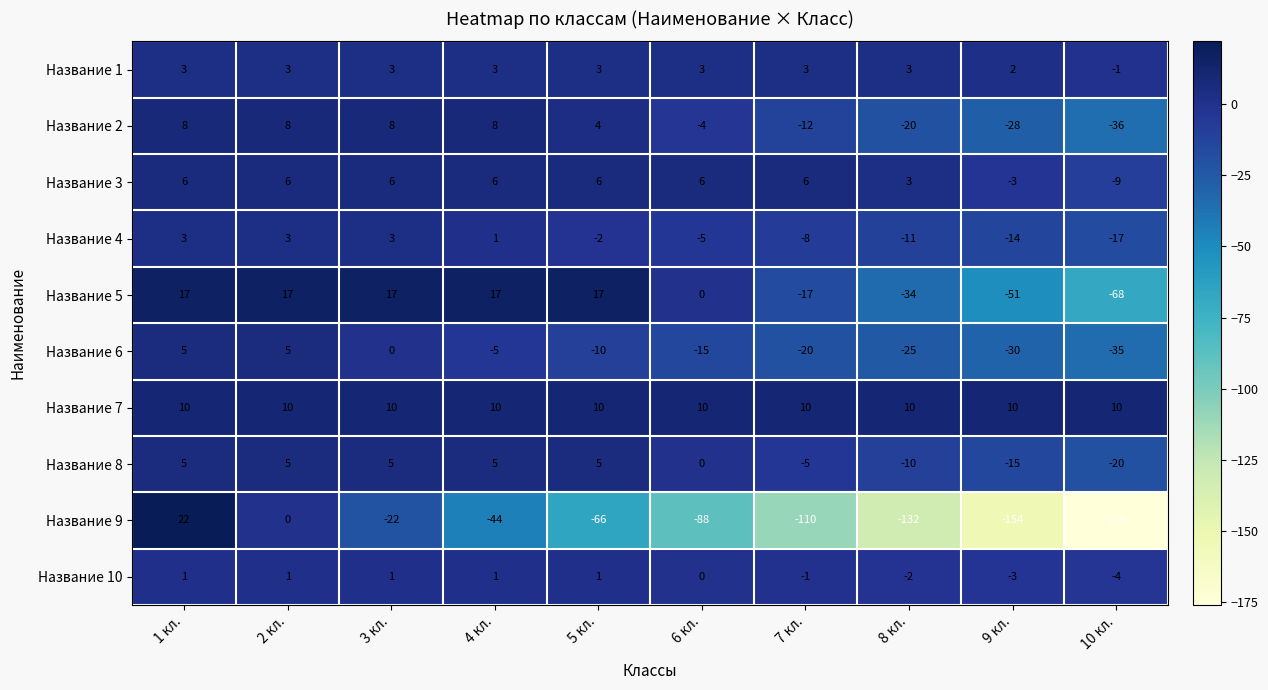

What is the smallest value displayed?

-176